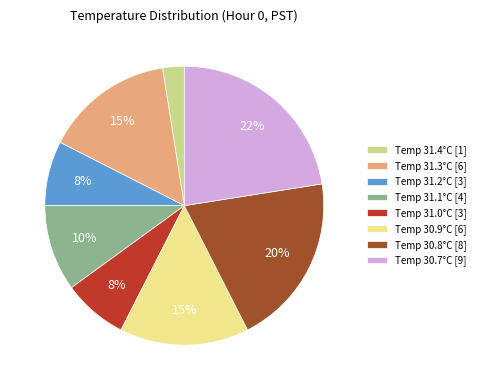

Is there a majority slice in this chart?

No